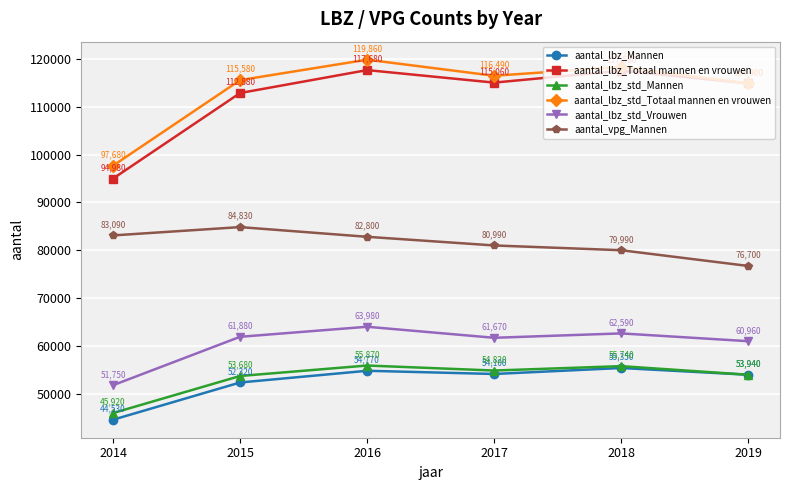

What is the maximum value shown in the chart?

119860